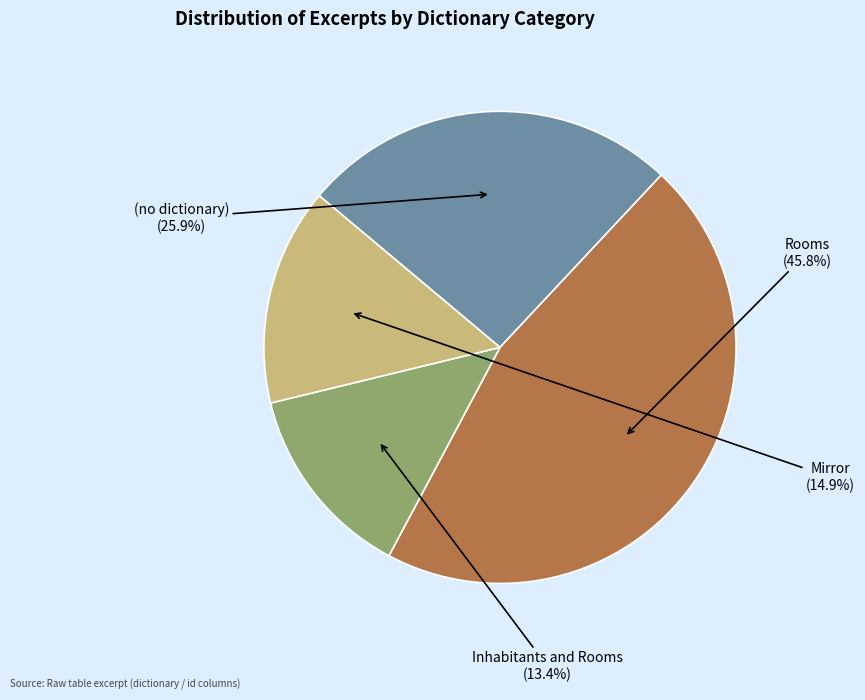

What is the total percentage of (no dictionary) and Mirror?

40.8%